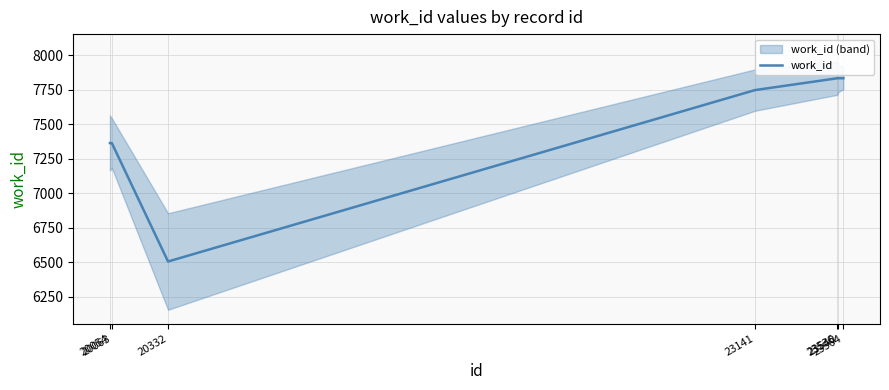

What is the change in value from 20054 to 23141?

+384